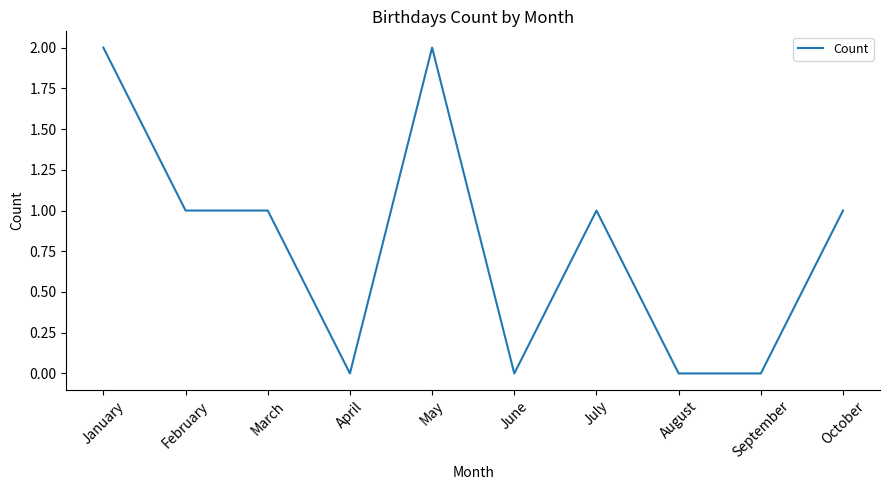

Reading left to right, extract all data points from this chart.

January=2	February=1	March=1	April=0	May=2	June=0	July=1	August=0	September=0	October=1